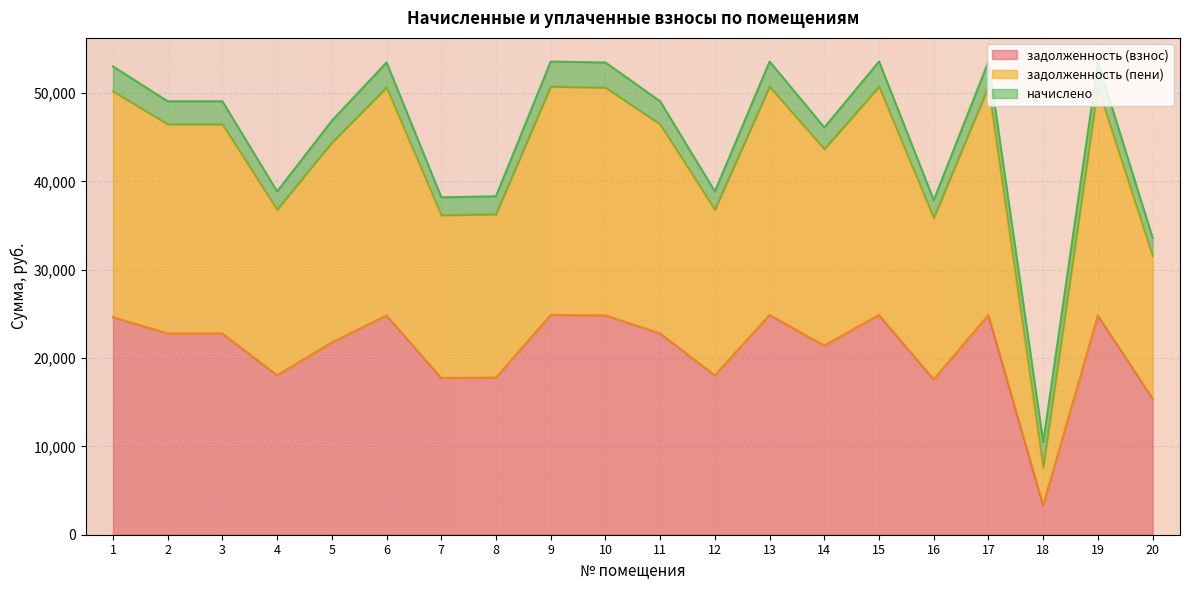

At how many categories does at least one series exceed 28765?

19